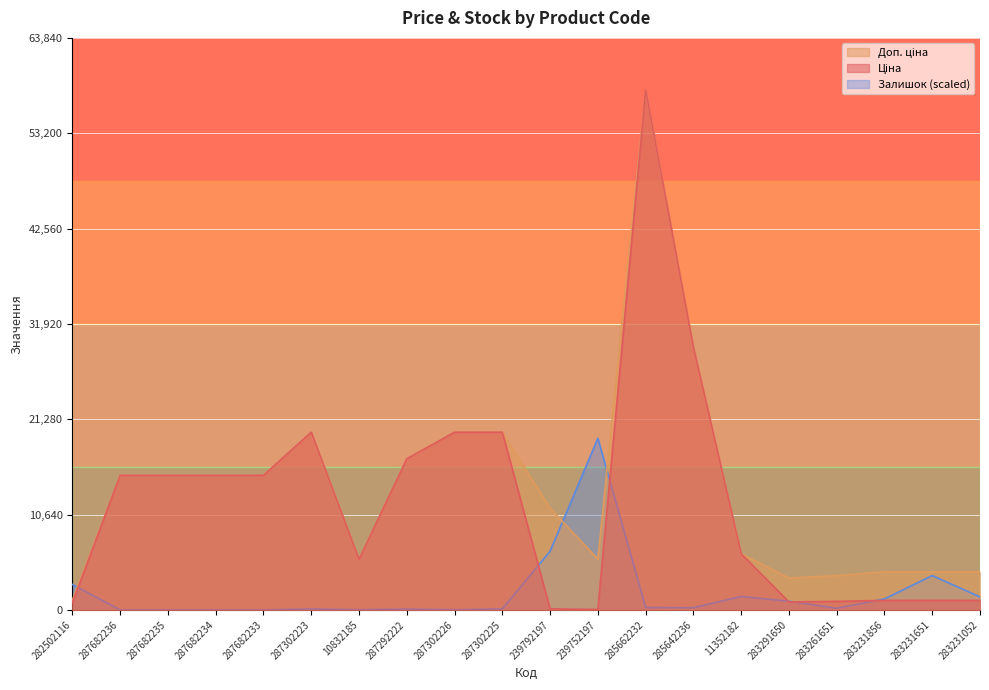

What is the label of the 8th point from the right?

285662232